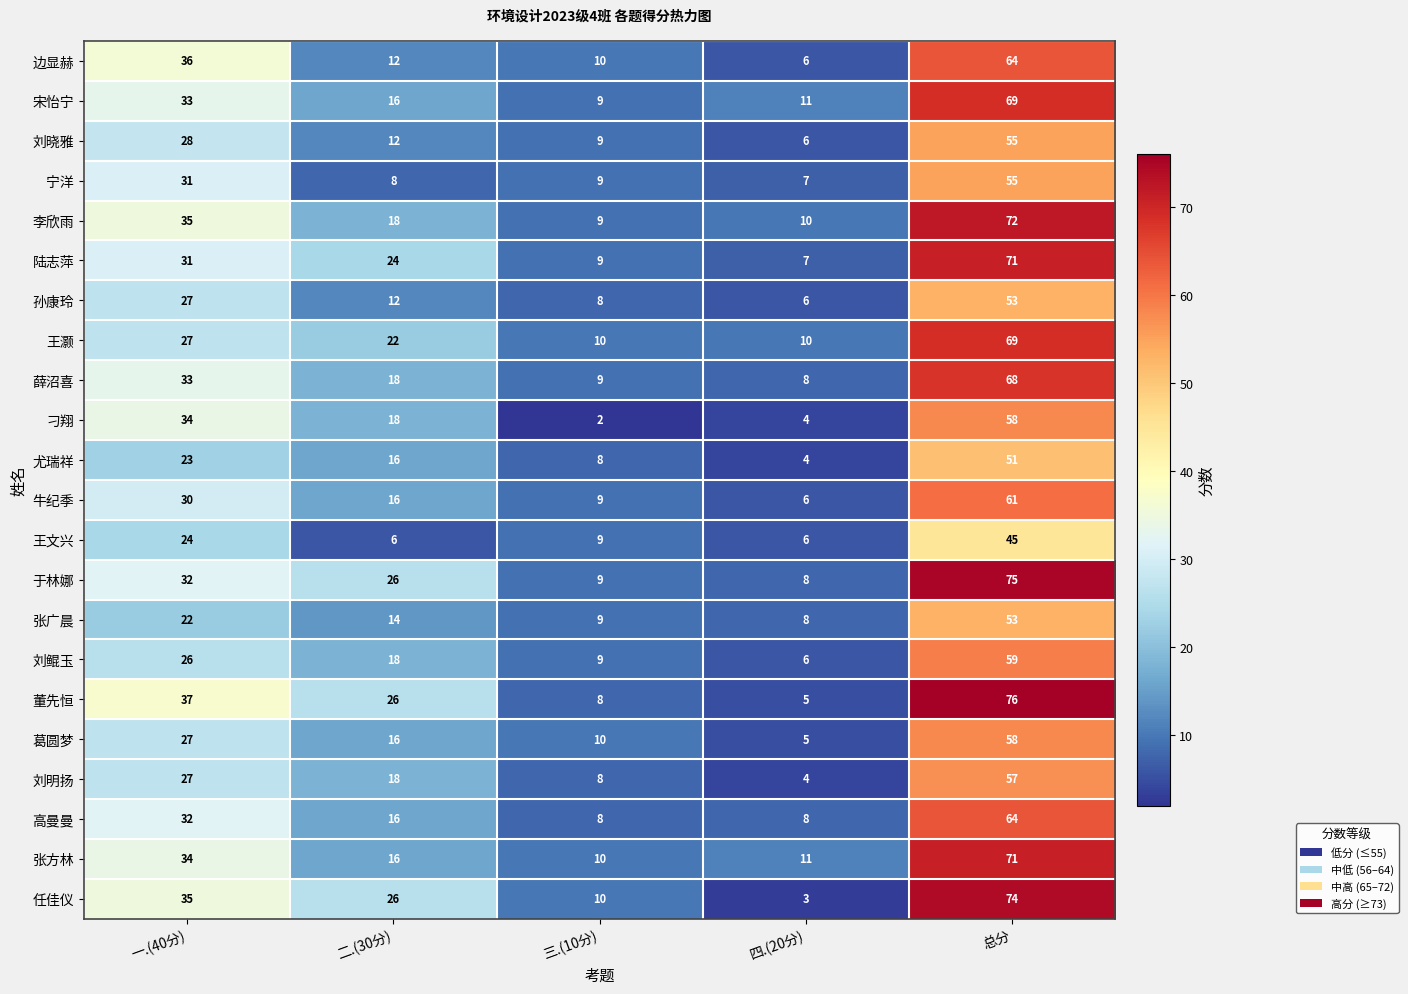

The value of 刘明扬 at 总分 is 31. True or false?

False